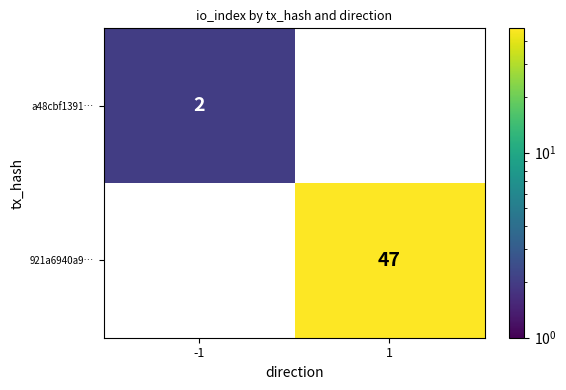

The 921a6940a9… series shows 66 at 1. True or false?

False